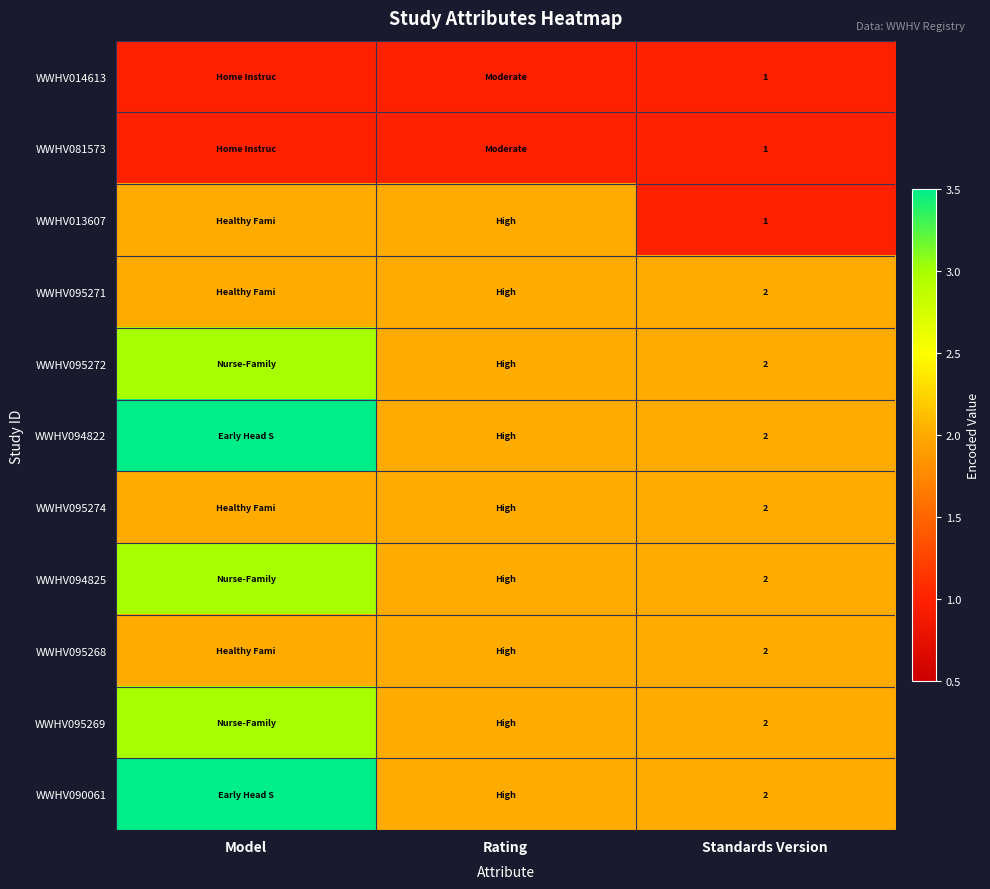

True or false: WWHV095274 has a value of 2 at Standards Version.

True